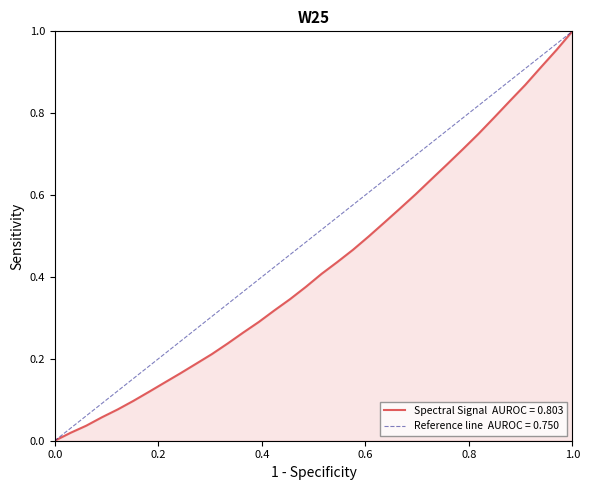

True or false: there are more than 2 points higher than both neighbors.

False